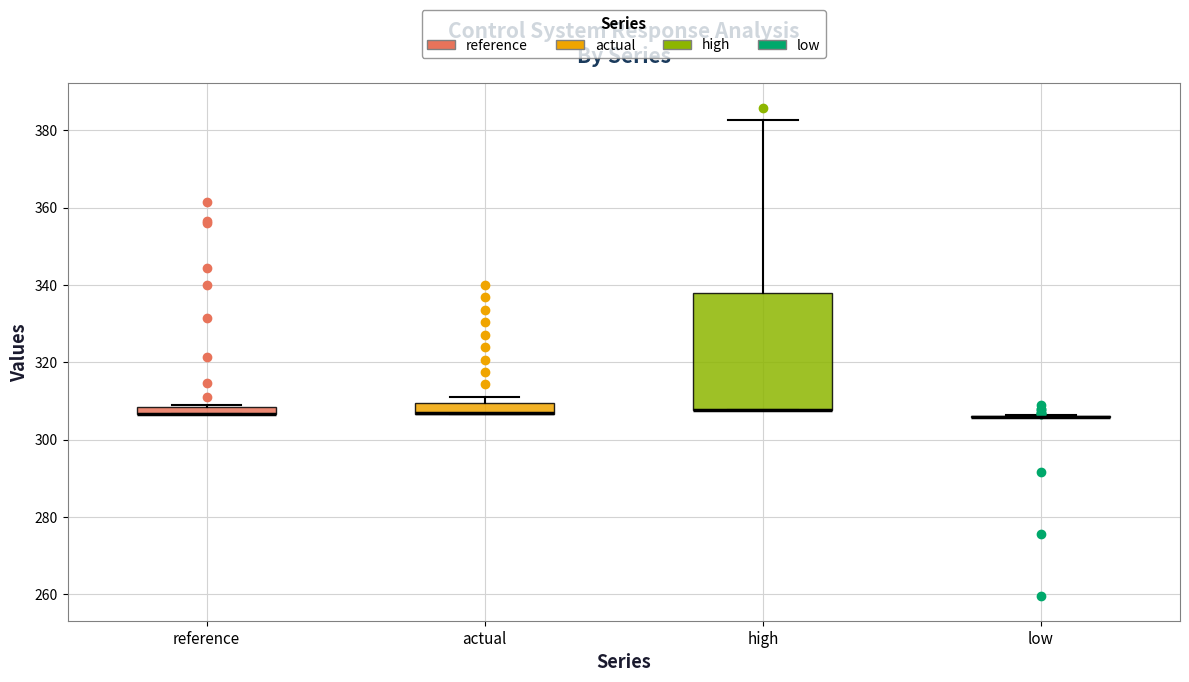

Which box is the tallest, from its lower edge to its upper edge?

high